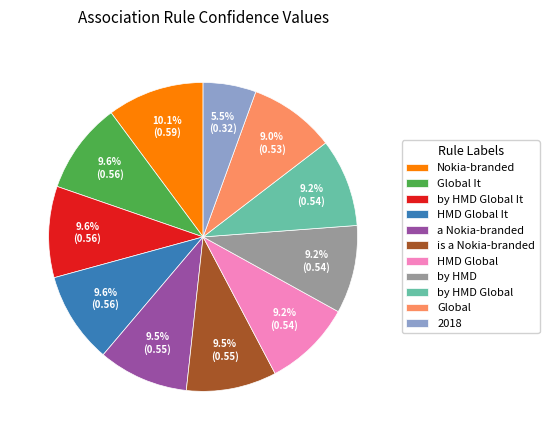

What percentage is NOT represented by HMD Global?

90.8%